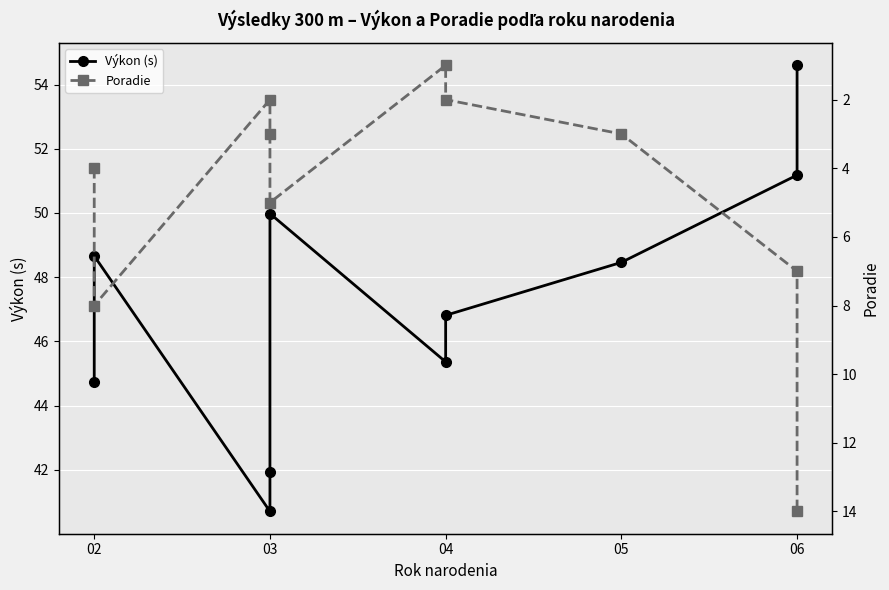

What is the sum of all Poradie values?

49.0